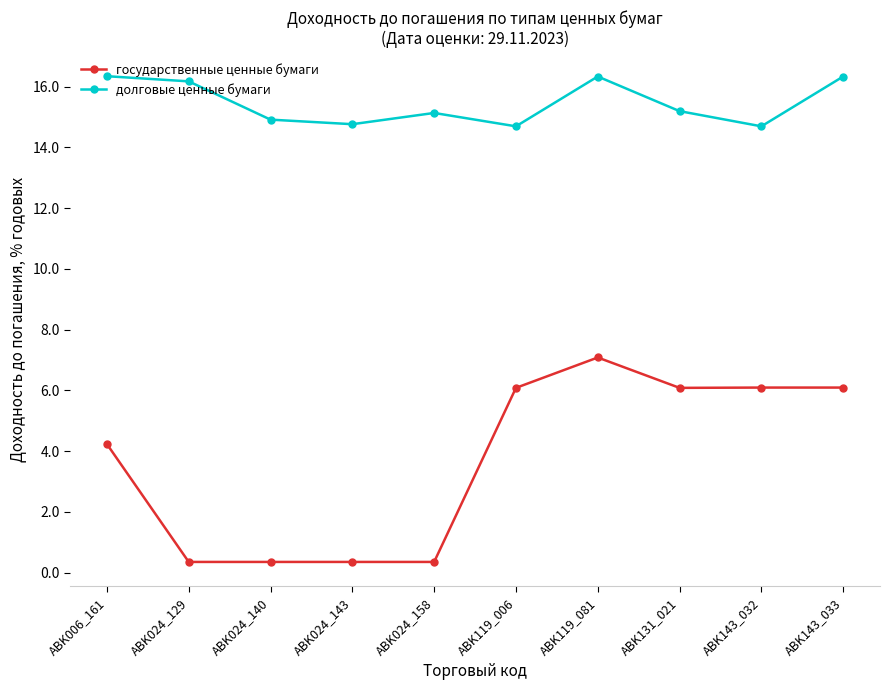

True or false: государственные ценные бумаги and долговые ценные бумаги intersect in this chart.

False